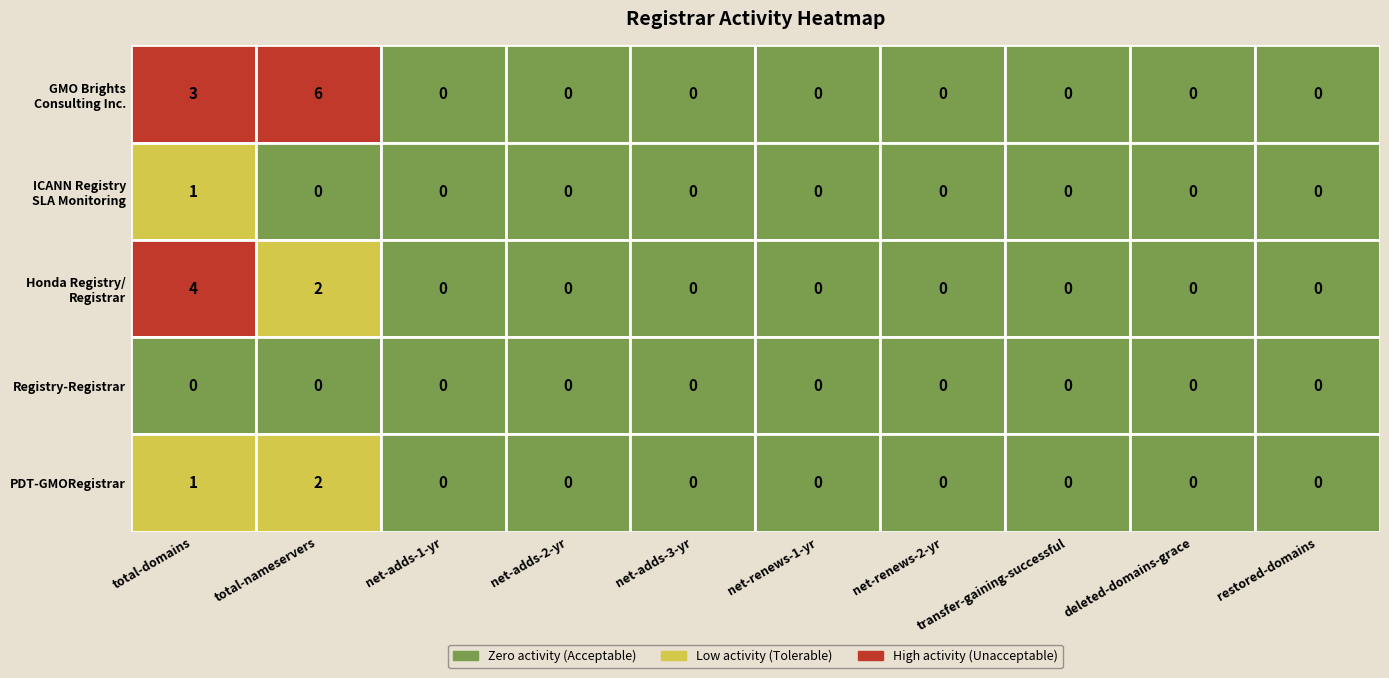

What is the difference between the maximum and minimum values in the Honda Registry/Registrar series?

4